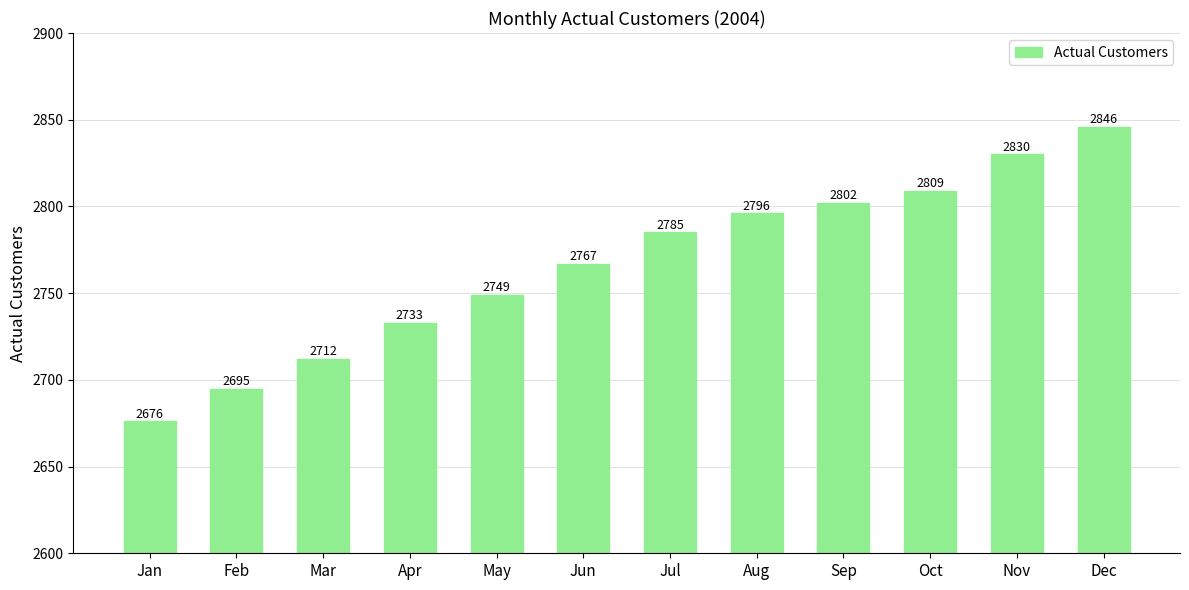

At which category does the chart reach its peak across all series?

Dec